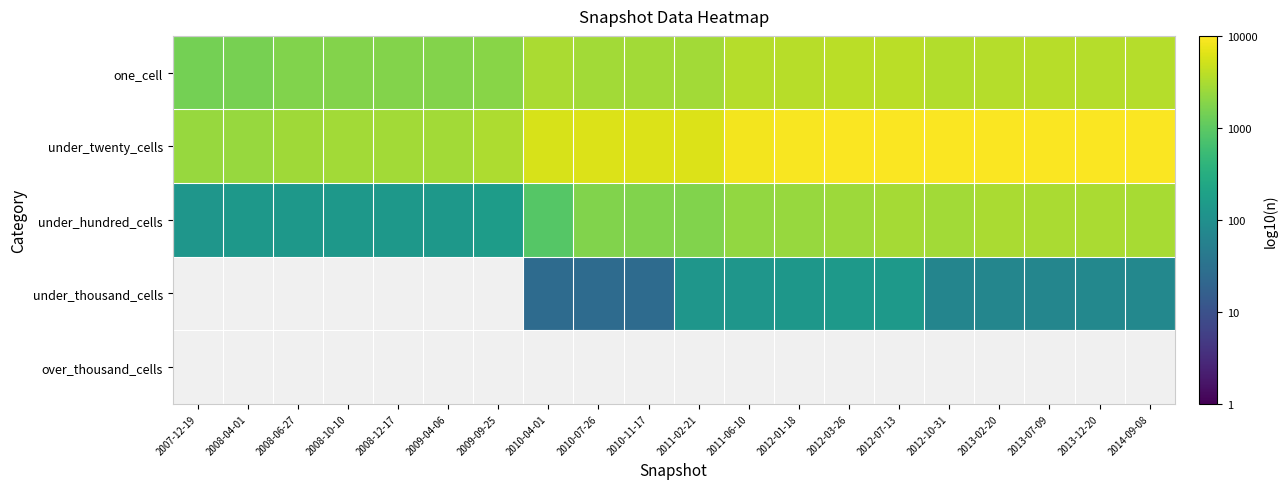

Which category has the lowest value across all series?

2010-04-01